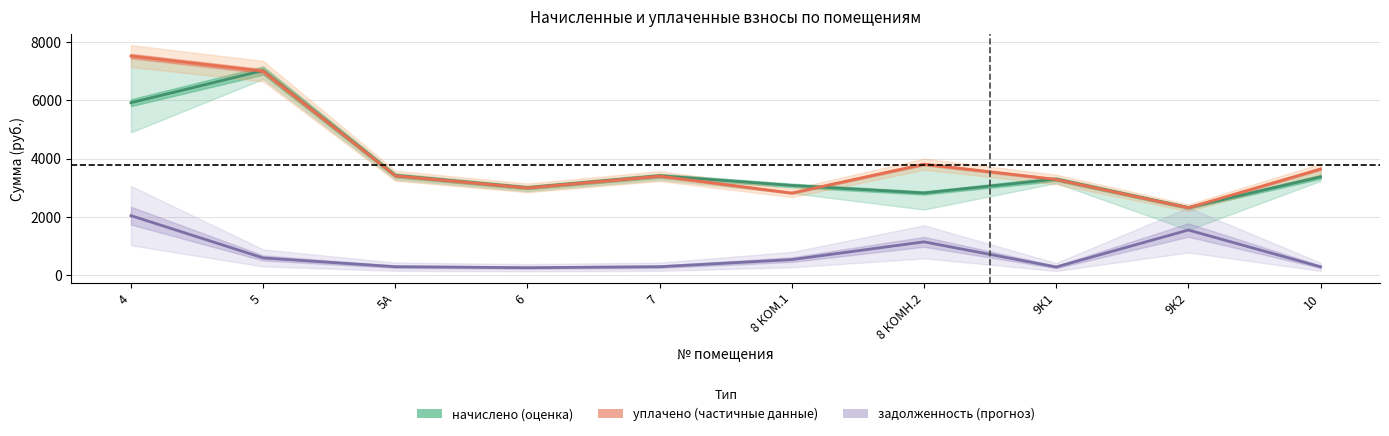

Is this an area chart (filled region under the line)?

No